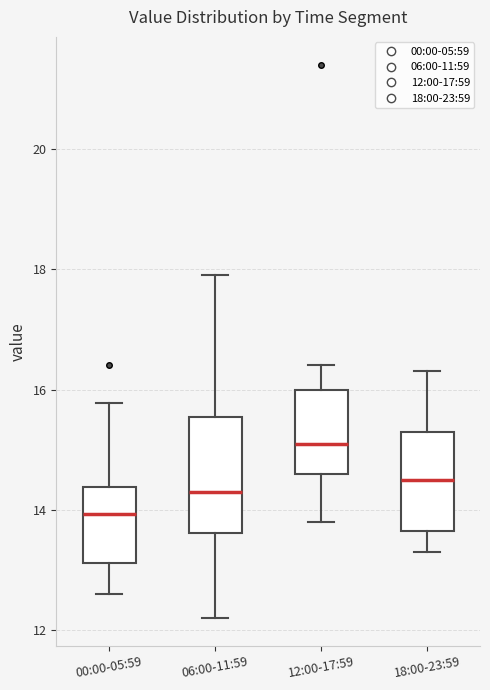

Reading left to right, read every box against the y-axis: the position of its median line, the range the box covers, and the ends of its whiskers. The values are not printed on the chart, so give them approximately, as read against the axis.

00:00-05:59: median 14.0, box 13.2 to 14.4, whiskers 12.6 to 15.8
06:00-11:59: median 14.4, box 13.6 to 15.6, whiskers 12.2 to 18.0
12:00-17:59: median 15.2, box 14.6 to 16.0, whiskers 13.8 to 16.4
18:00-23:59: median 14.6, box 13.6 to 15.4, whiskers 13.4 to 16.4